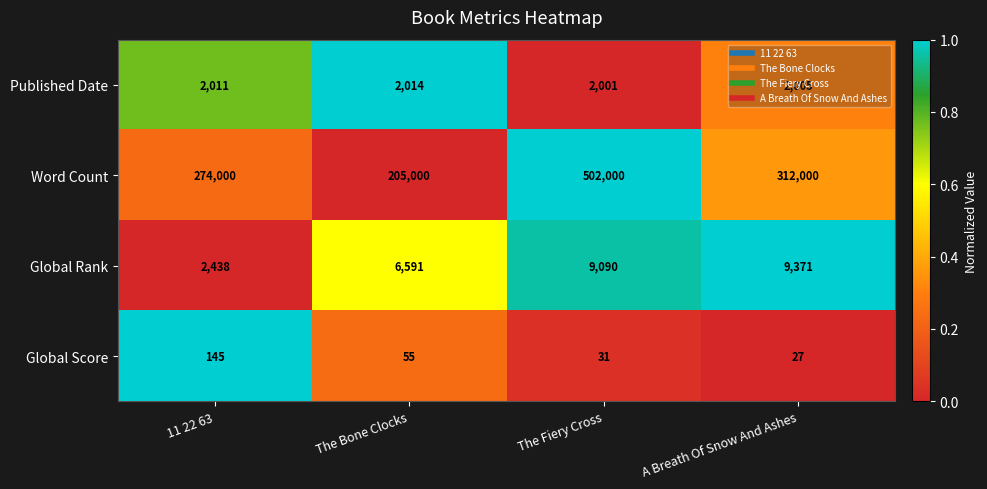

What is the difference between the Global Rank values at 11 22 63 and The Bone Clocks?

4153